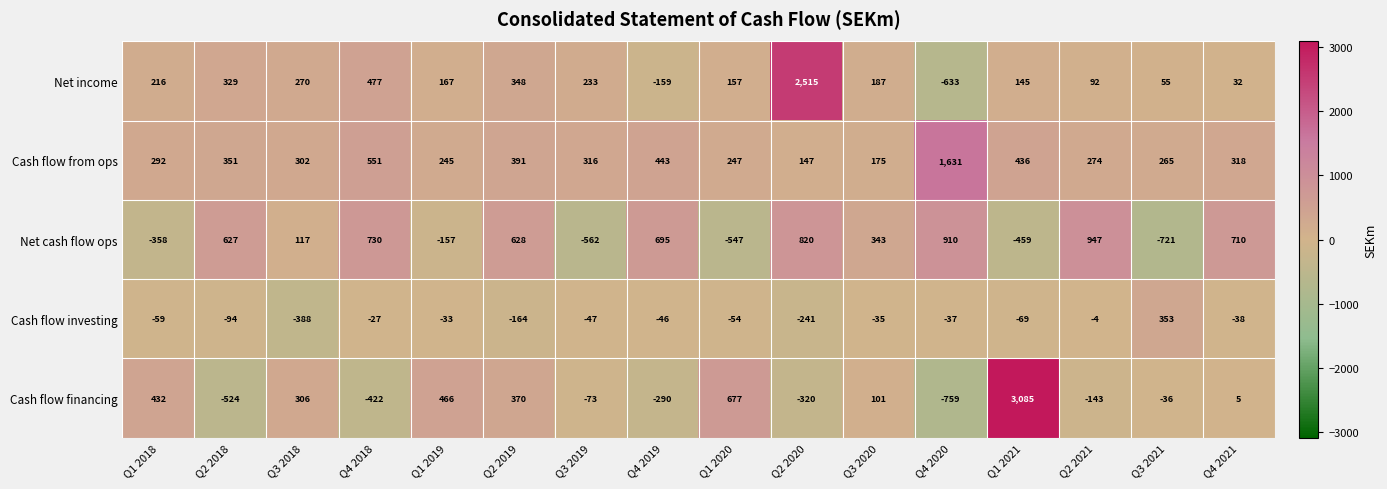

What is the approximate value of Cash flow financing at Q1 2019, to the nearest 10?

470